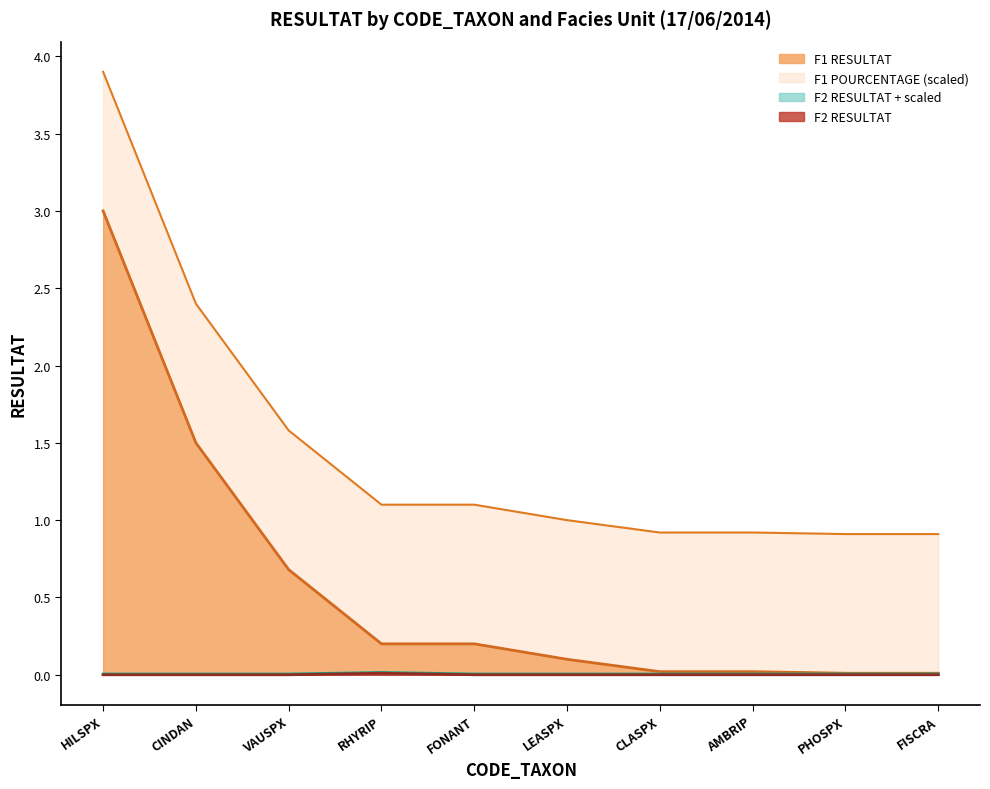

What is the average value of the F1 RESULTAT series?

0.6